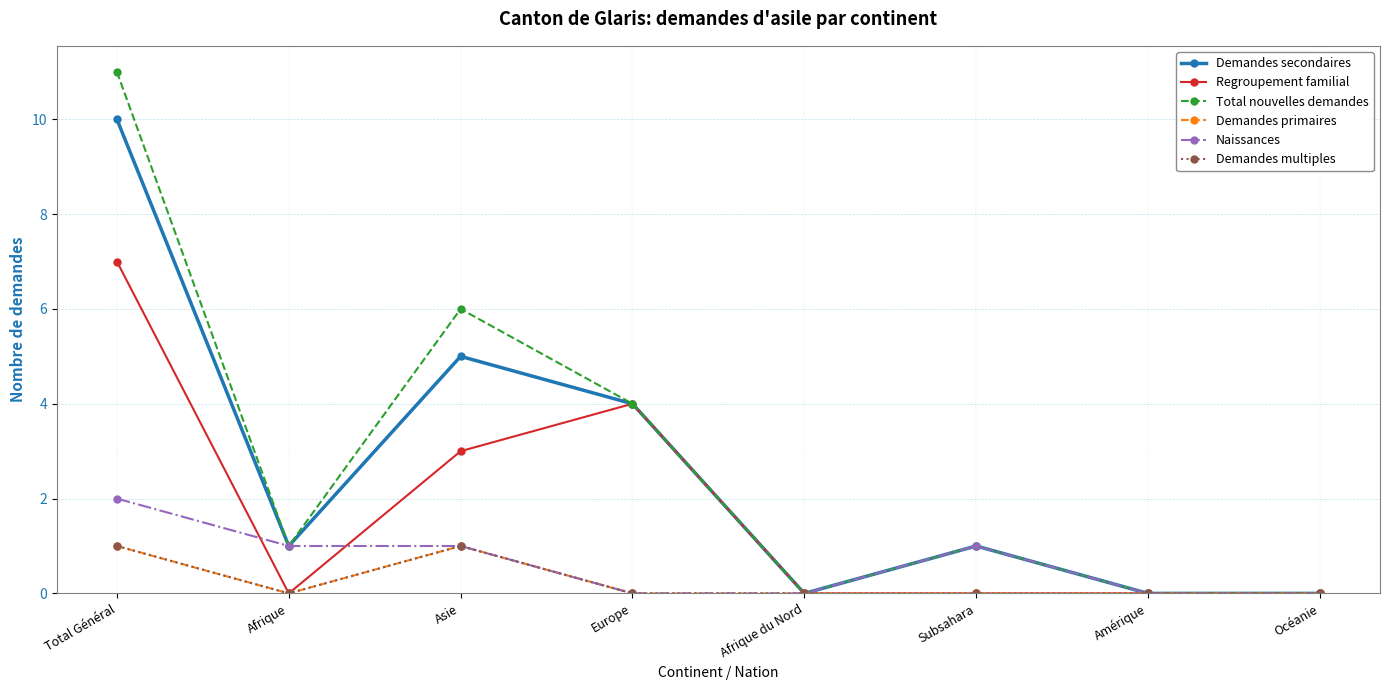

Is this an area chart (filled region under the line)?

No